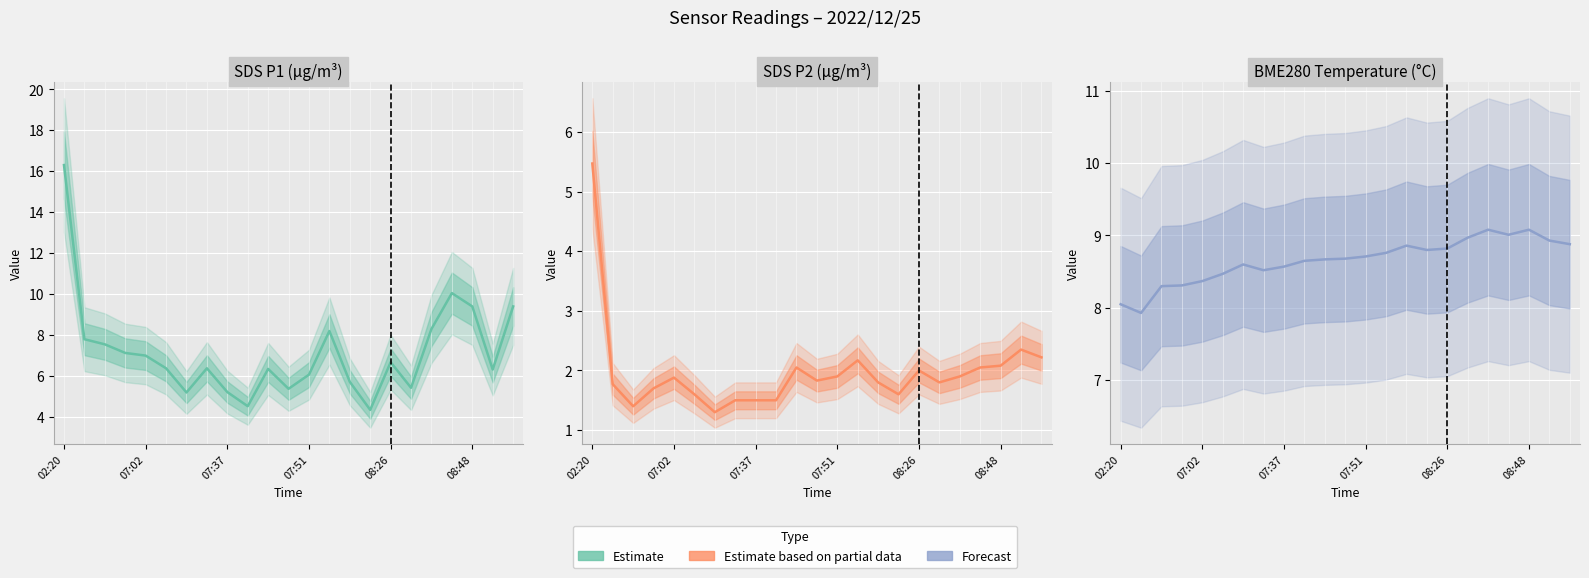

Which series has the widest spread of values?

SDS_P1